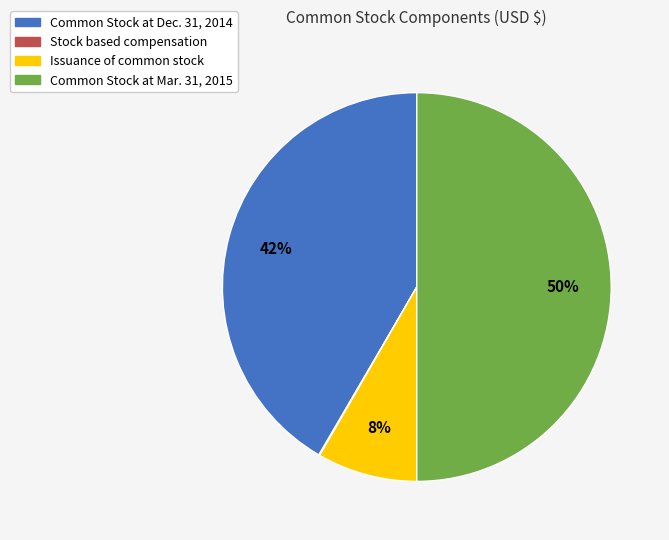

What is the largest slice in the pie chart?

Common Stock at Mar. 31, 2015